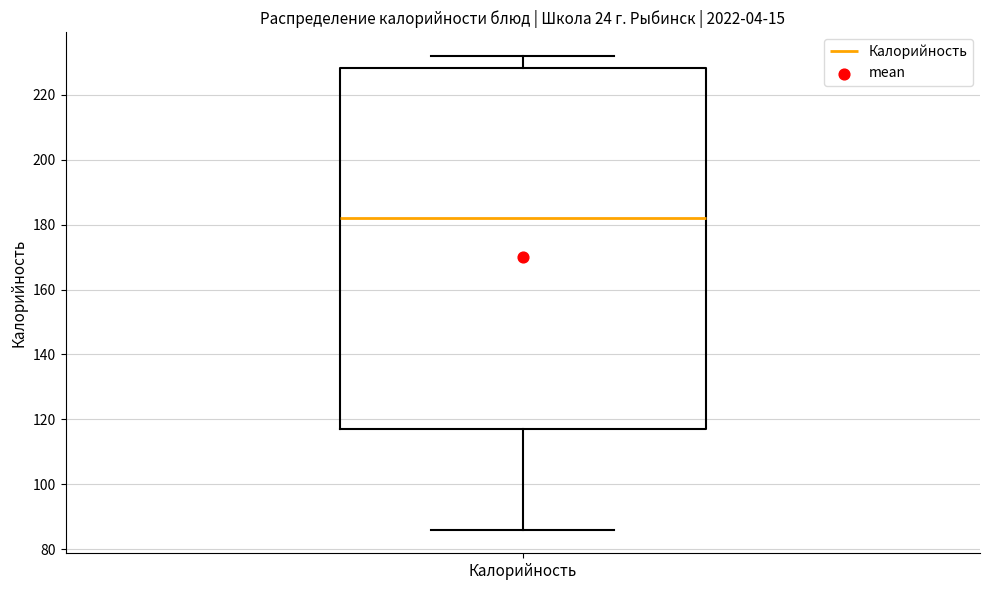

Read this box plot against the y-axis: the position of the median line, the range covered by the box, and the ends of both whiskers. The values are not printed on the chart, so give them approximately, as read against the axis.

median 182, box 118 to 228, whiskers 86 to 232